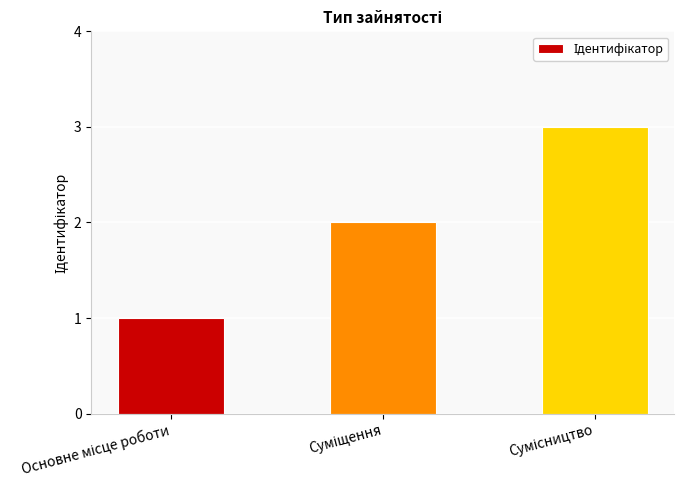

What is the smallest value displayed?

1